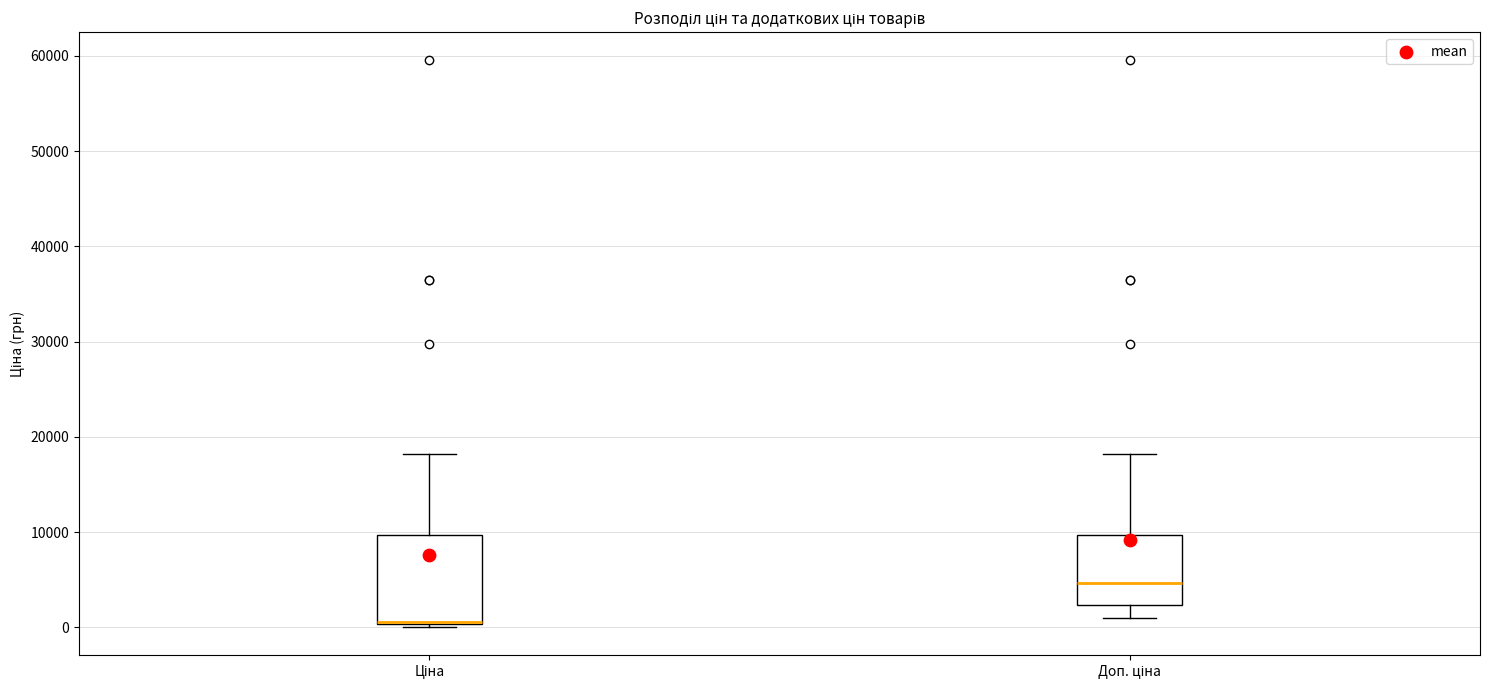

Where does the median line of the box for Доп. ціна sit on the y-axis? The values are not printed on the chart, so give them approximately, as read against the axis.

5000